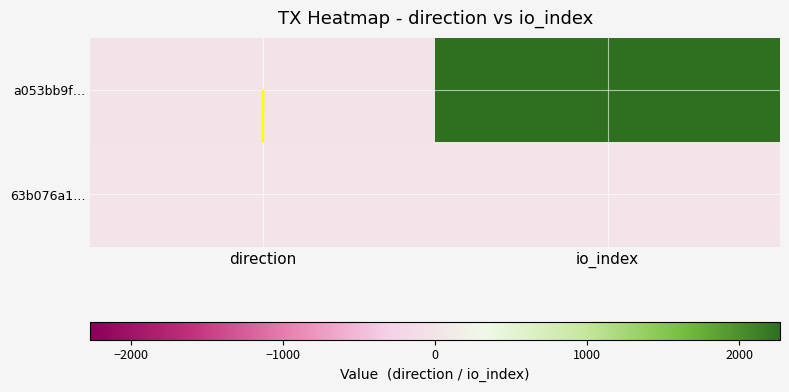

The 63b076a1… series shows 1 at direction. True or false?

False